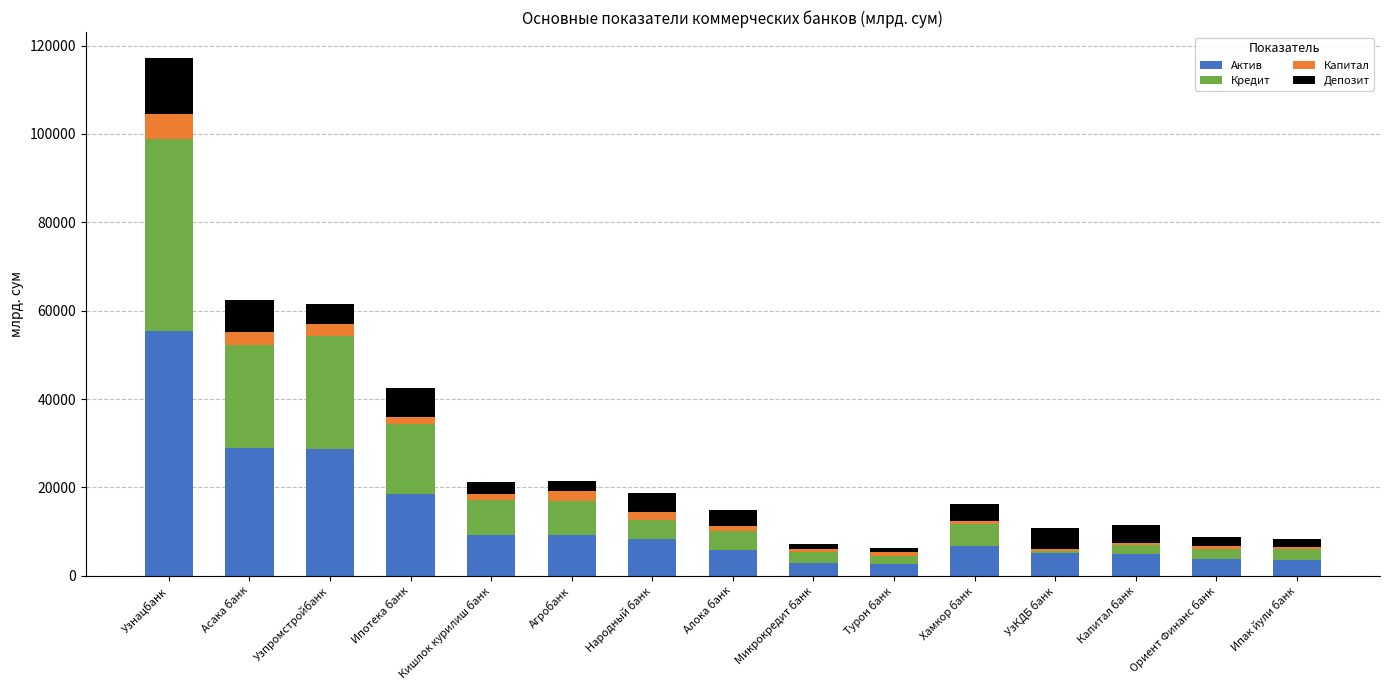

The value of Актив at Асака банк is 28906.3. True or false?

True